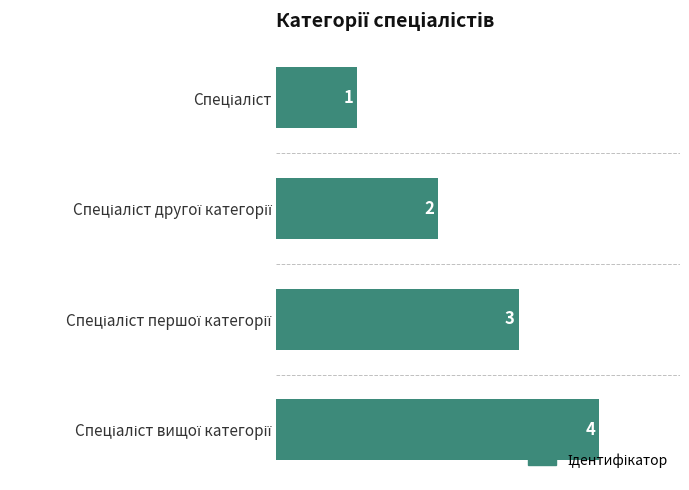

What is the maximum value shown in the chart?

4